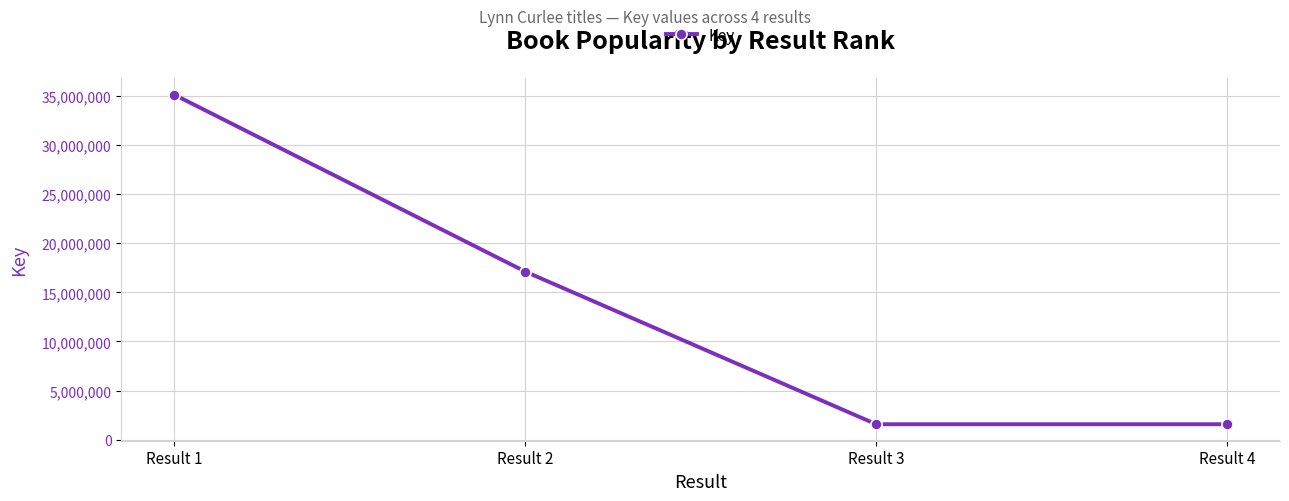

Approximately how many times larger is the value at Result 2 compared to Result 1?

0.5